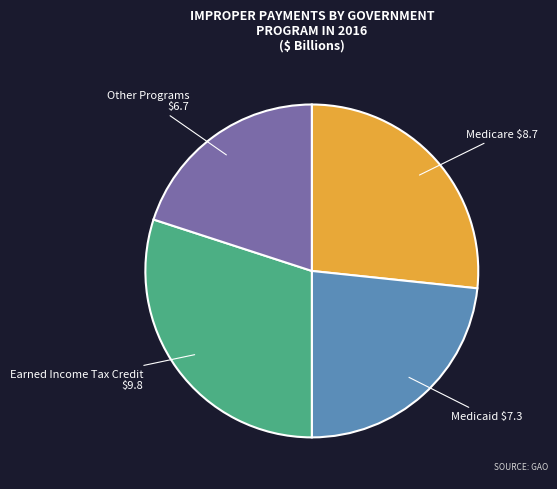

Rank the categories by value from highest to lowest.

Earned Income Tax Credit, Medicare, Medicaid, Other Programs